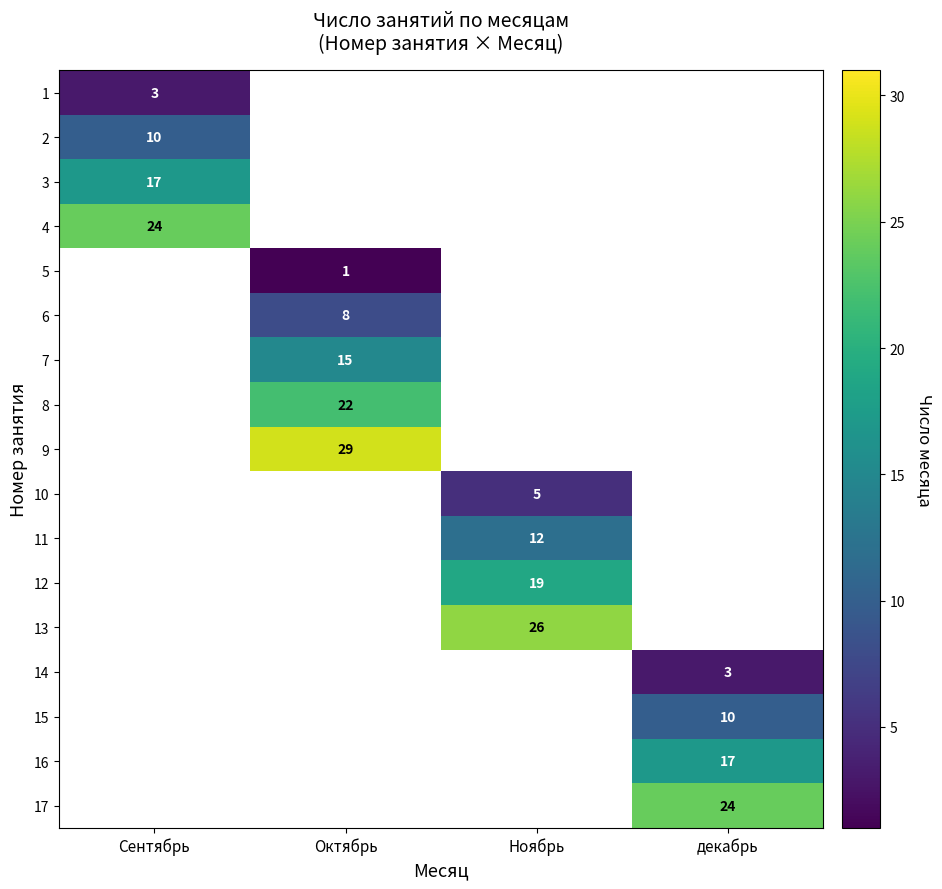

The 4 series shows 24.0 at Сентябрь. True or false?

True